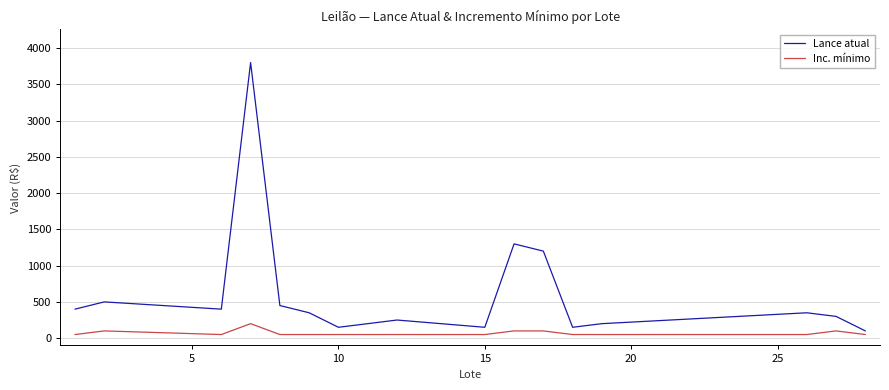

Does the chart have visible grid lines?

Yes